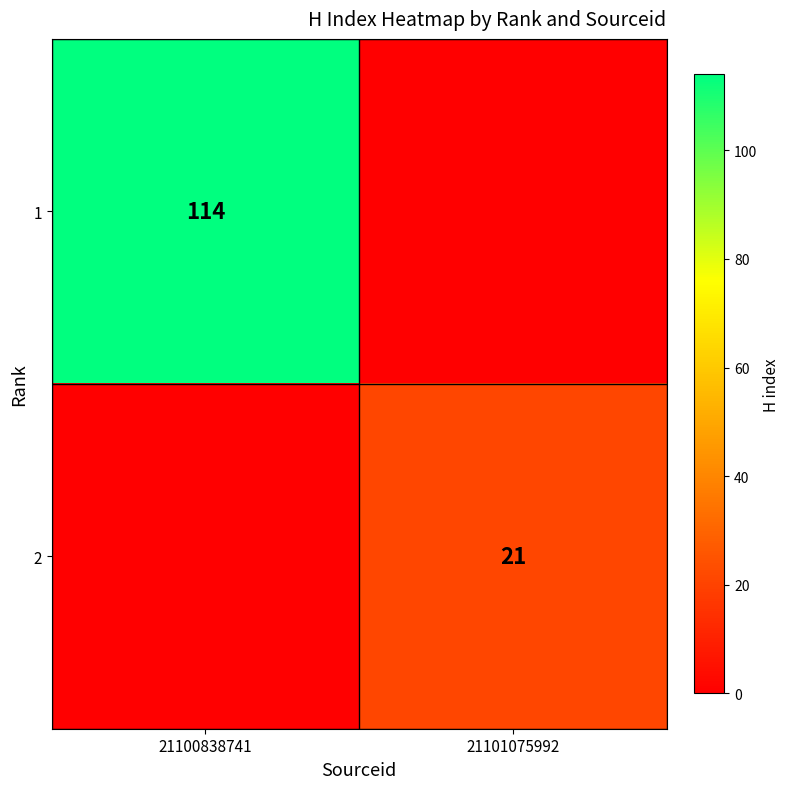

Which label corresponds to the largest value in the chart?

21100838741